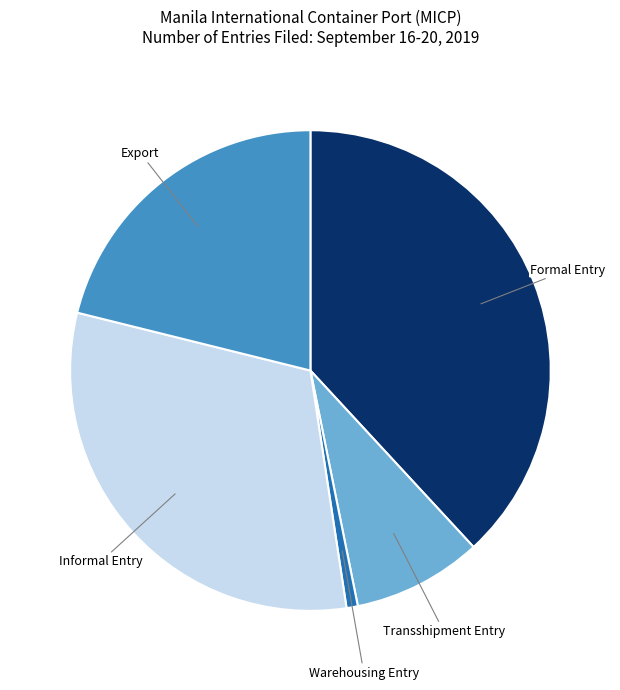

Is there any slice that represents more than half of the pie?

No